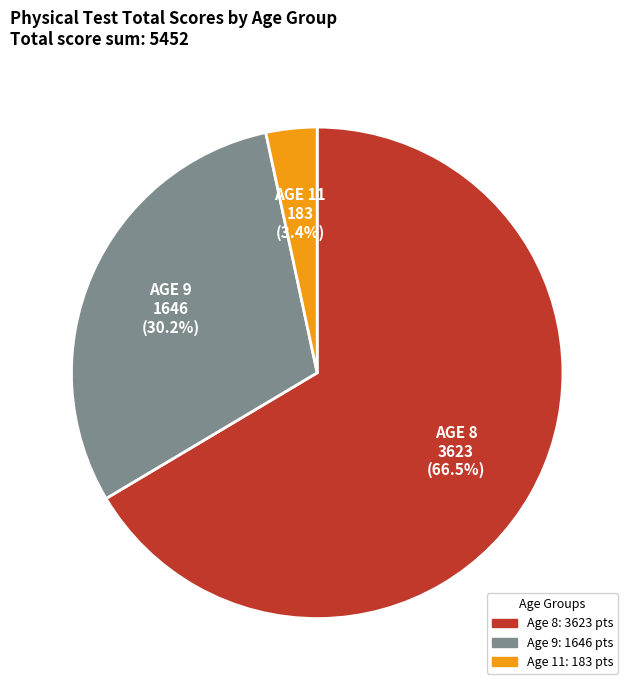

Is there a majority slice in this chart?

Yes